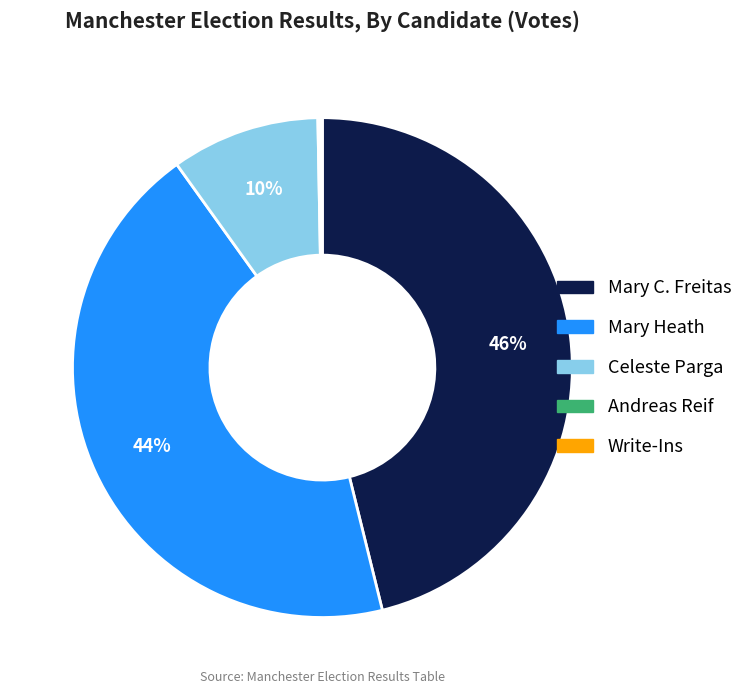

Combined, do Mary C. Freitas and Mary Heath account for over 50%?

Yes